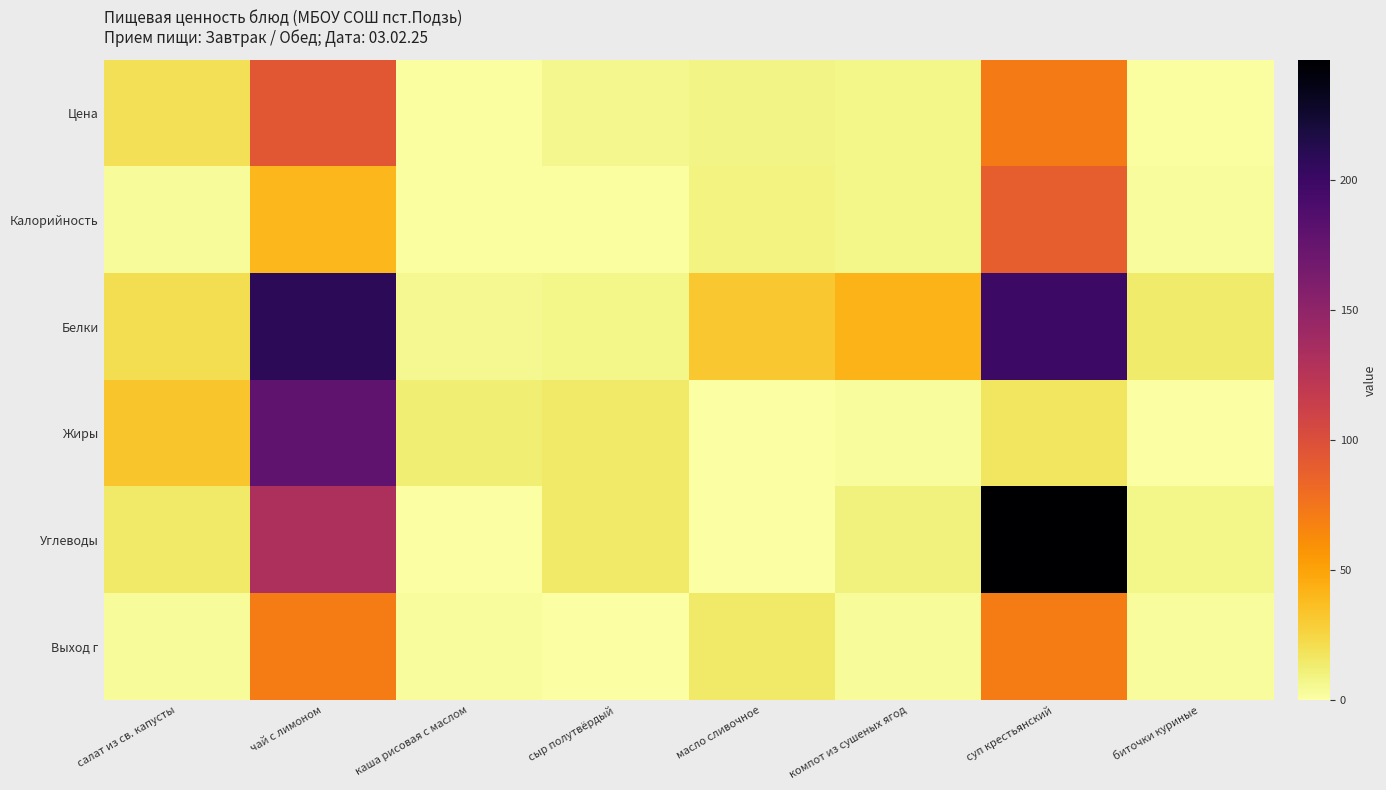

List the series in order of their peak value, lowest first.

Выход г, Калорийность, Цена, Жиры, Белки, Углеводы